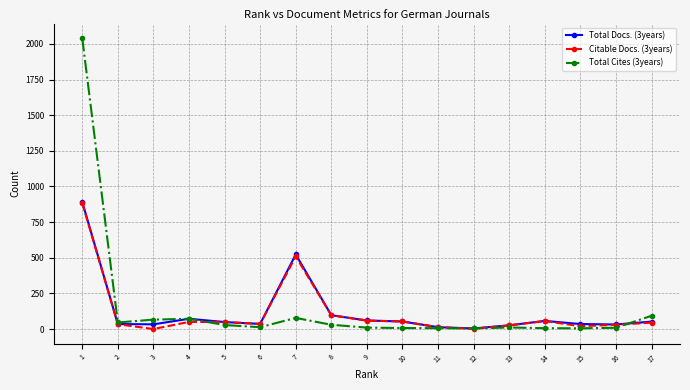

What are all the series names shown in the legend?

Total Docs. (3years), Citable Docs. (3years), Total Cites (3years)